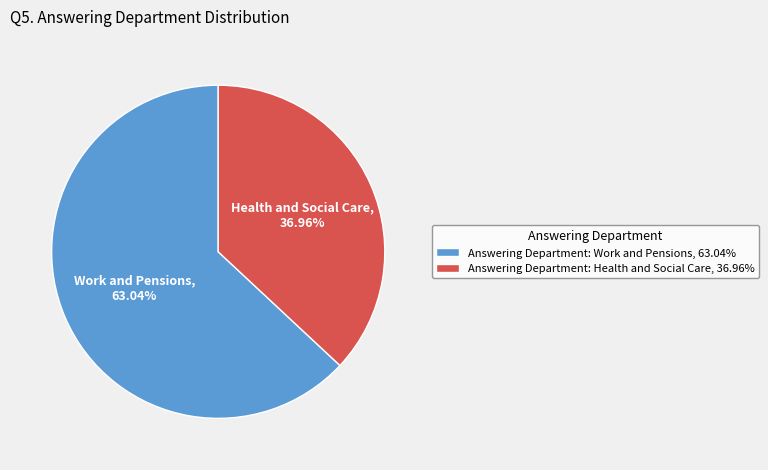

What is the ratio of the value at Answering Department: Work and Pensions, 63.04% to the value at Answering Department: Health and Social Care, 36.96%?

1.7